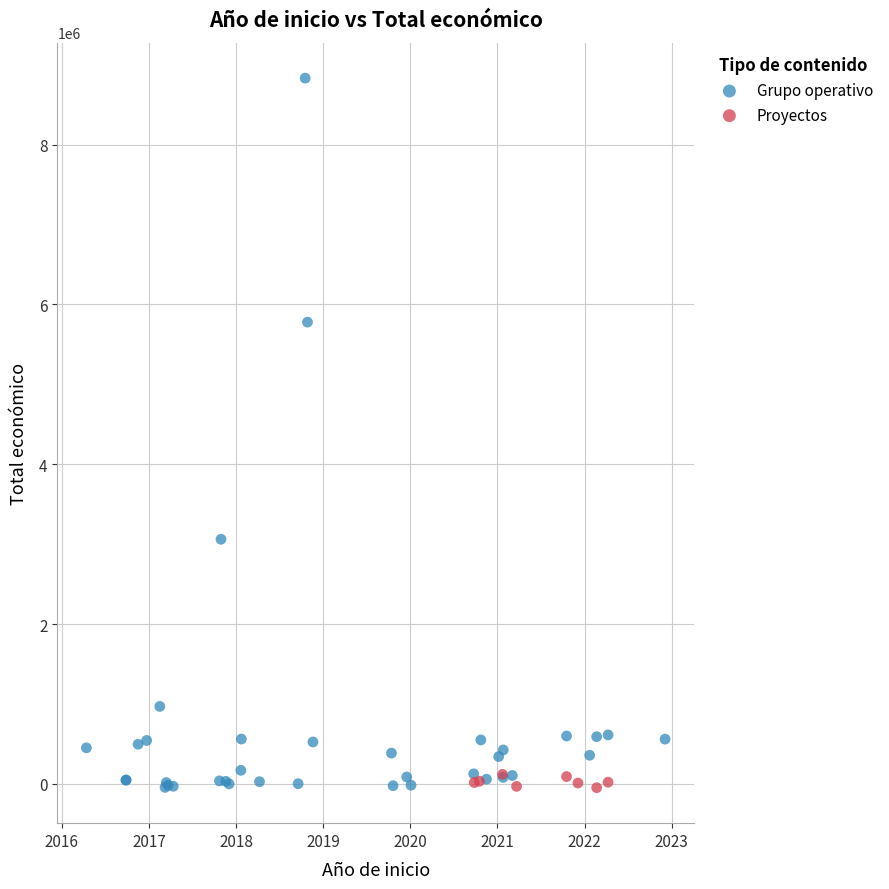

Which series reaches the maximum Y coordinate?

Grupo operativo